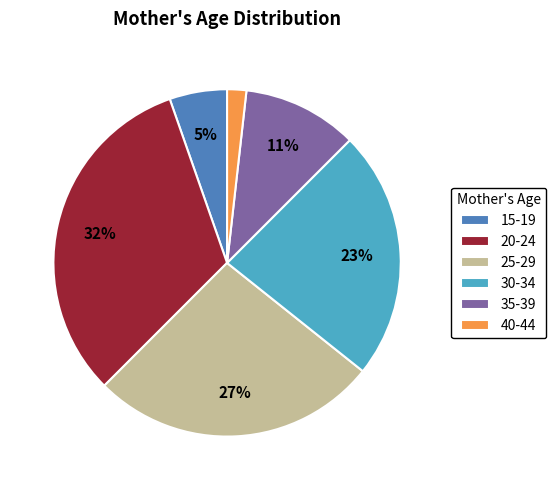

What percentage is the 15-19 slice, to the nearest percent?

5%